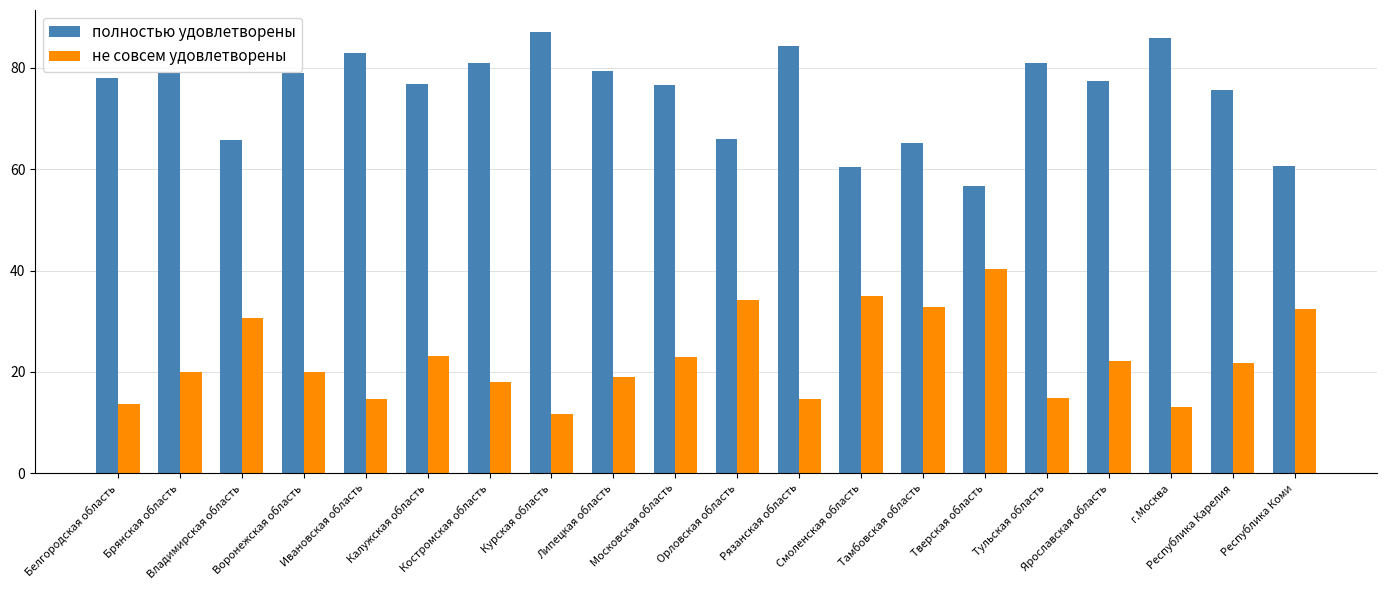

What is the greatest value displayed?

87.1